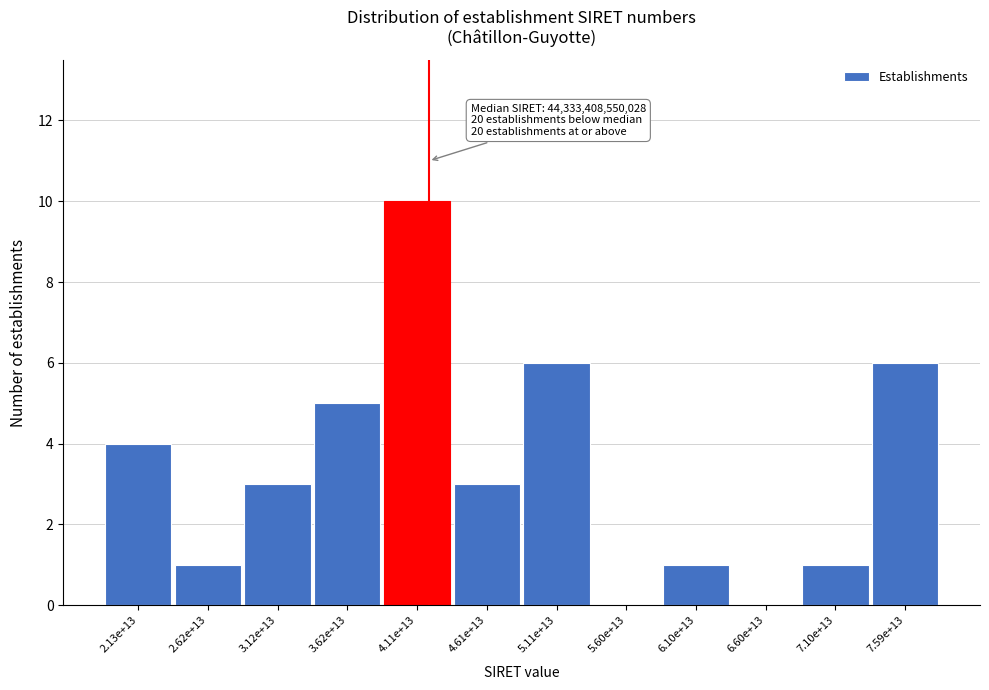

Reading left to right, extract all data points from this chart.

2.13e+13=4	2.62e+13=1	3.12e+13=3	3.62e+13=5	4.11e+13=10	4.61e+13=3	5.11e+13=6	5.60e+13=0	6.10e+13=1	6.60e+13=0	7.10e+13=1	7.59e+13=6